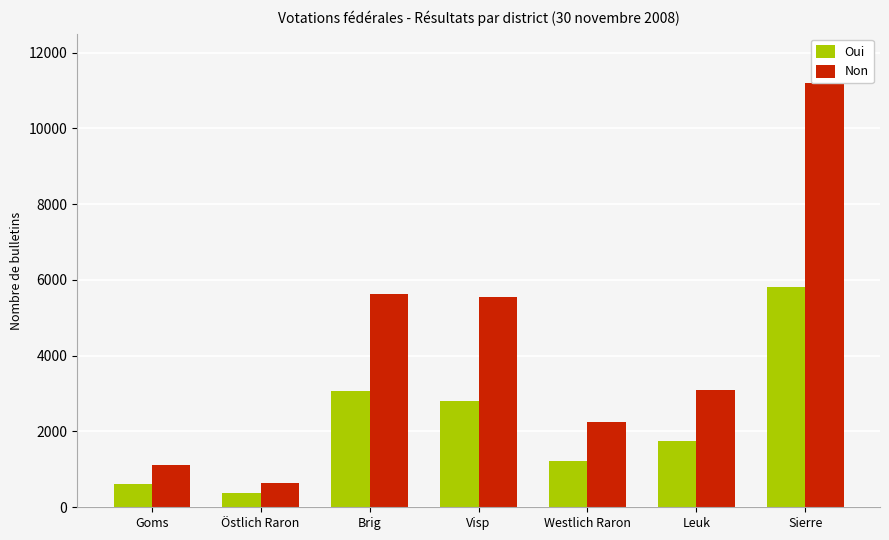

The Oui series shows 384 at Östlich Raron. True or false?

True